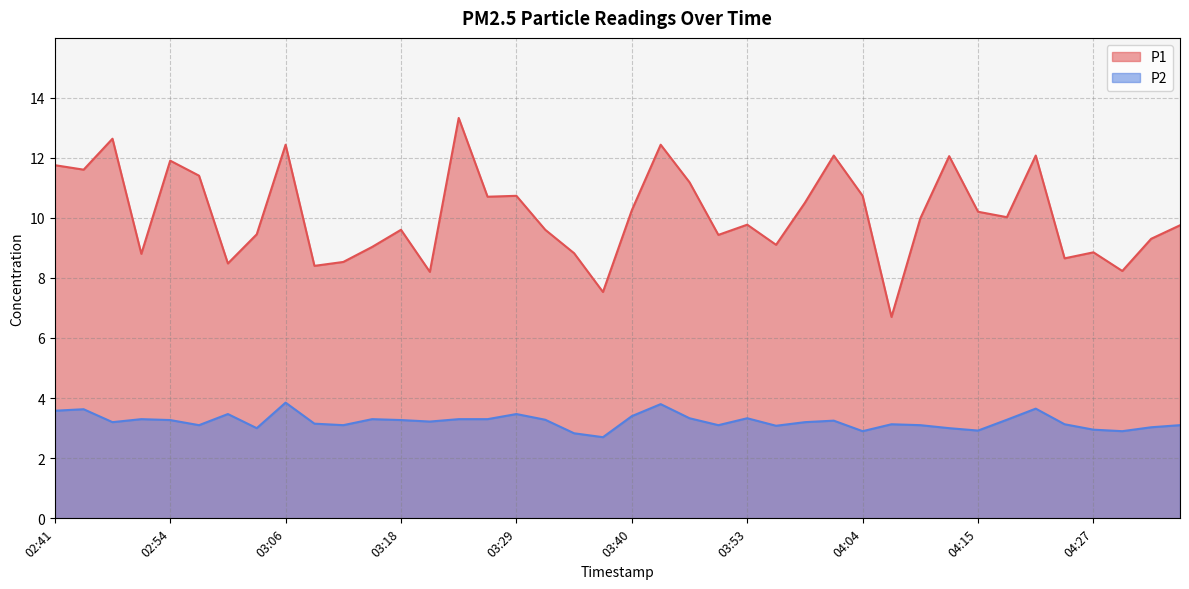

Does the chart have visible grid lines?

Yes